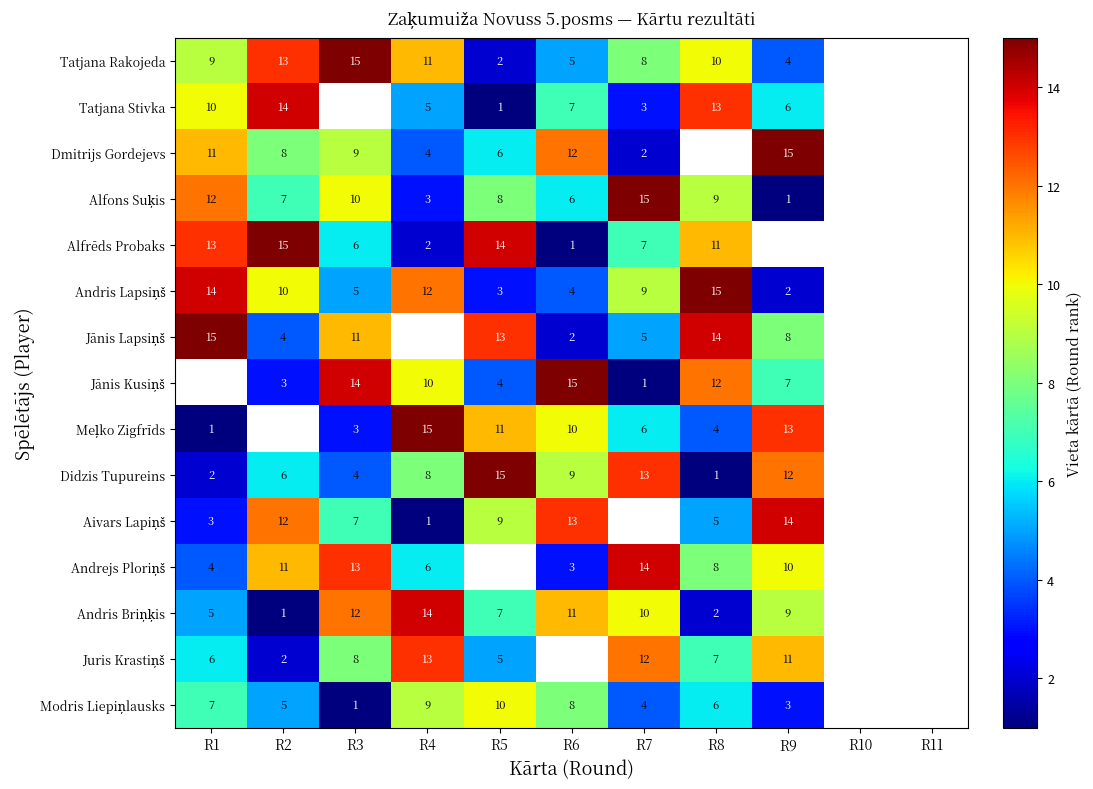

True or false: Didzis Tupureins has a value of 7 at R7.

False